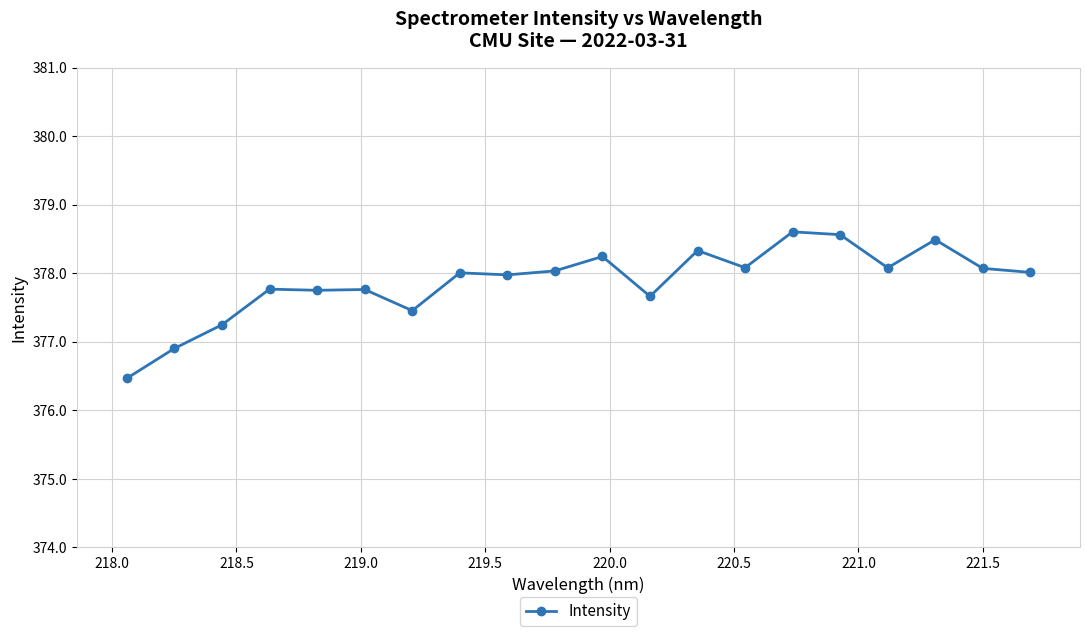

What is the greatest value displayed?

378.6